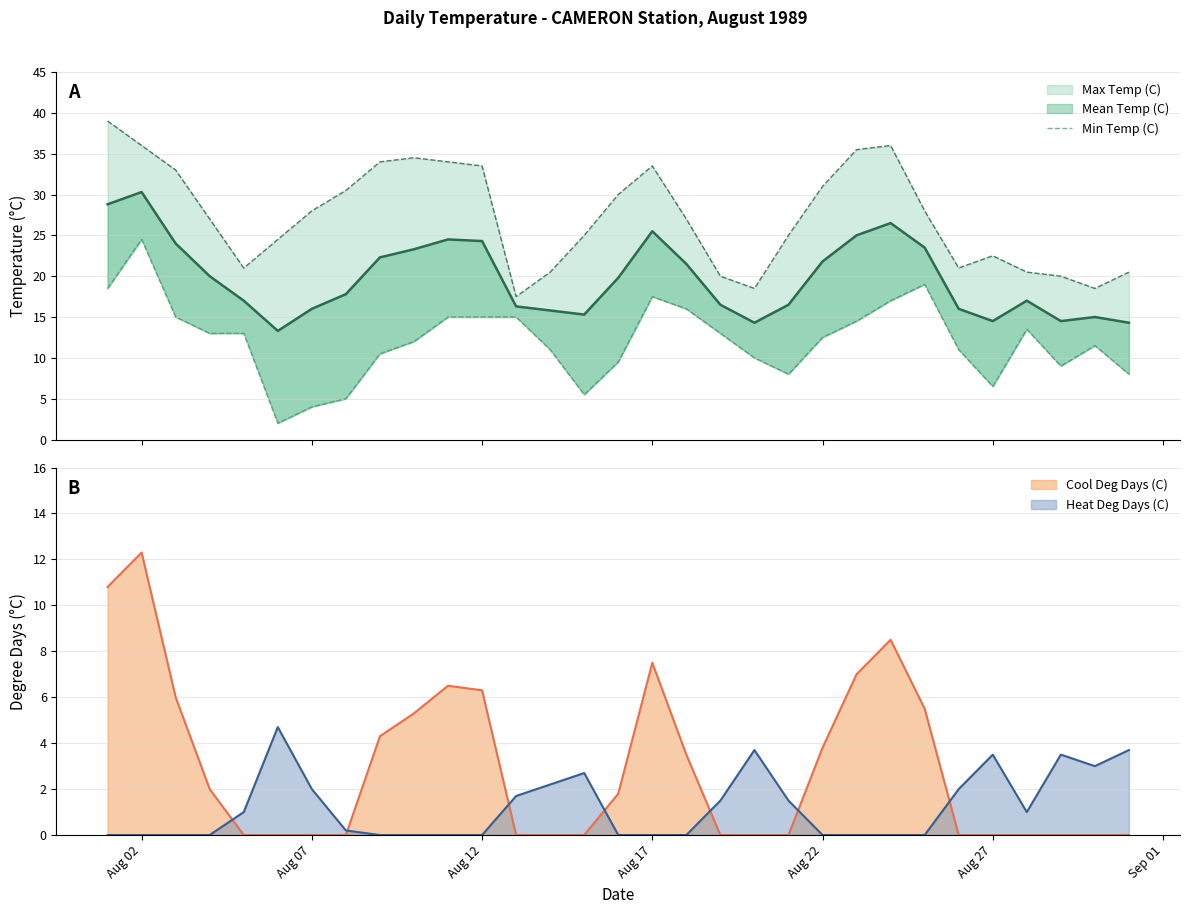

True or false: Cool Deg Days (C) and Heat Deg Days (C) intersect in this chart.

True